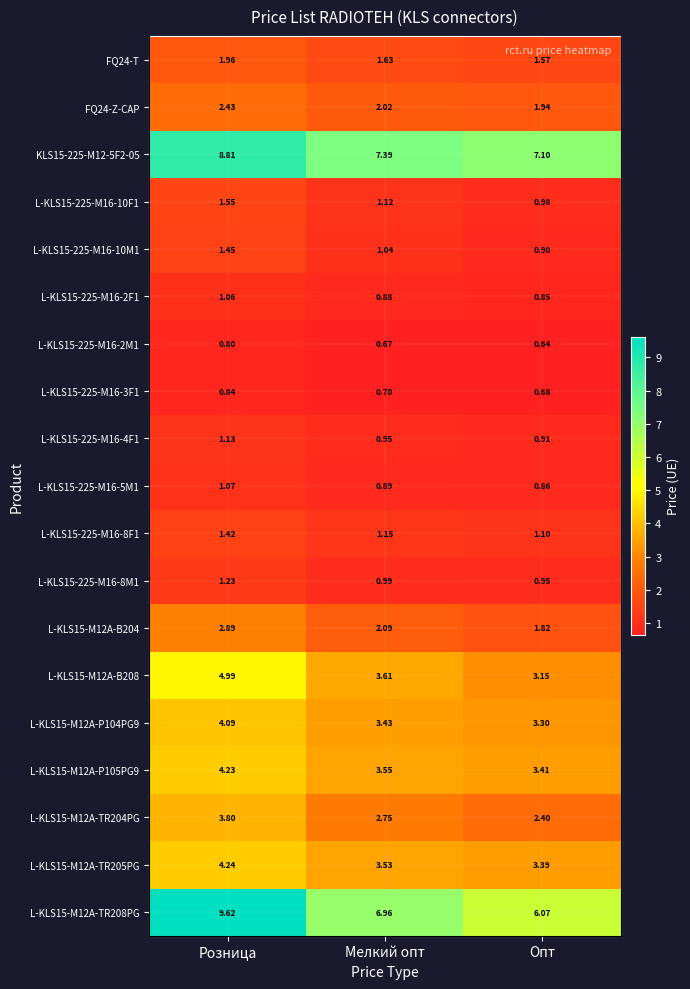

How many data points does each series have?

3